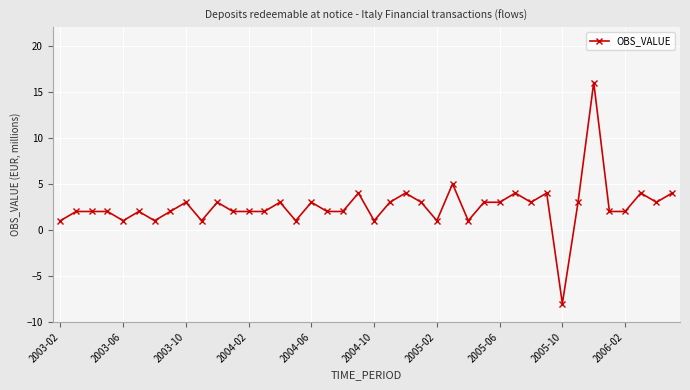

What is the sum of all values?

102